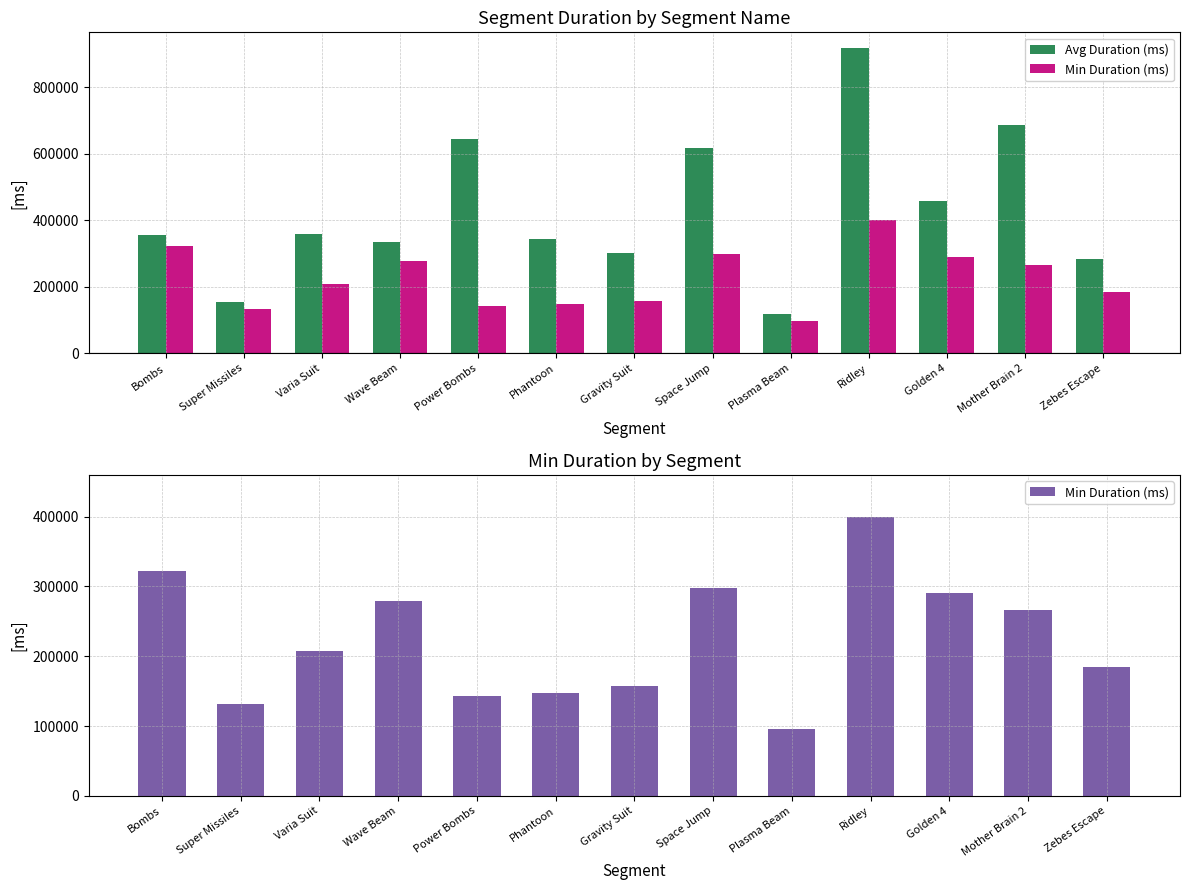

Which category has the highest value in the Avg Duration (ms) series?

Ridley